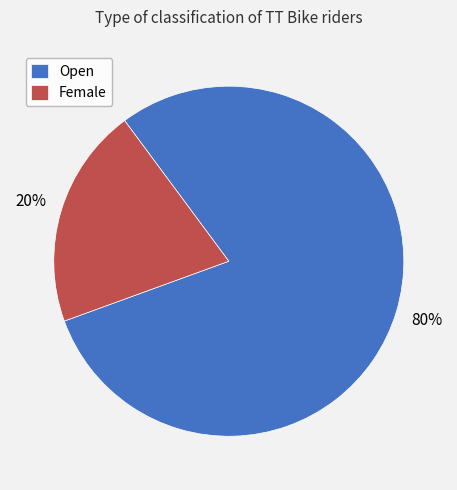

What percentage is the Female slice, to the nearest percent?

20%